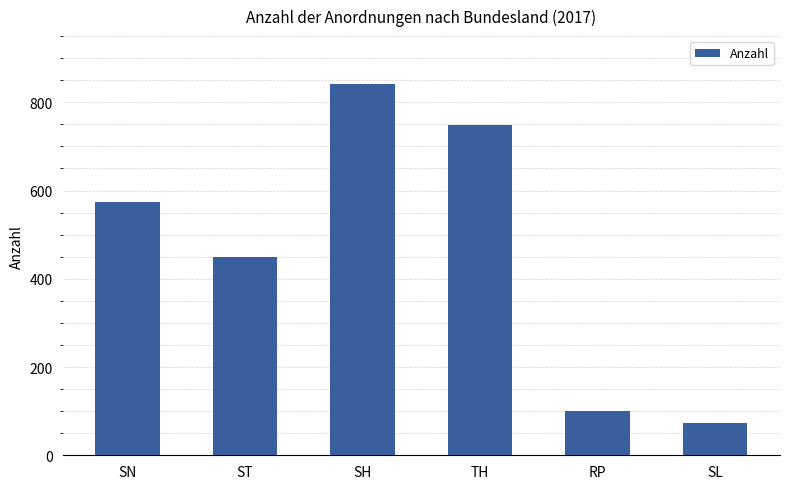

What is the label of the 3rd bar from the right?

TH